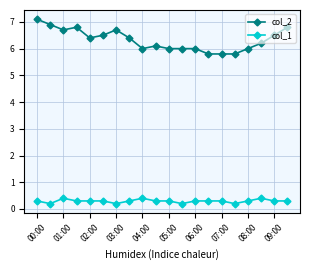

How many distinct data groups are displayed?

2